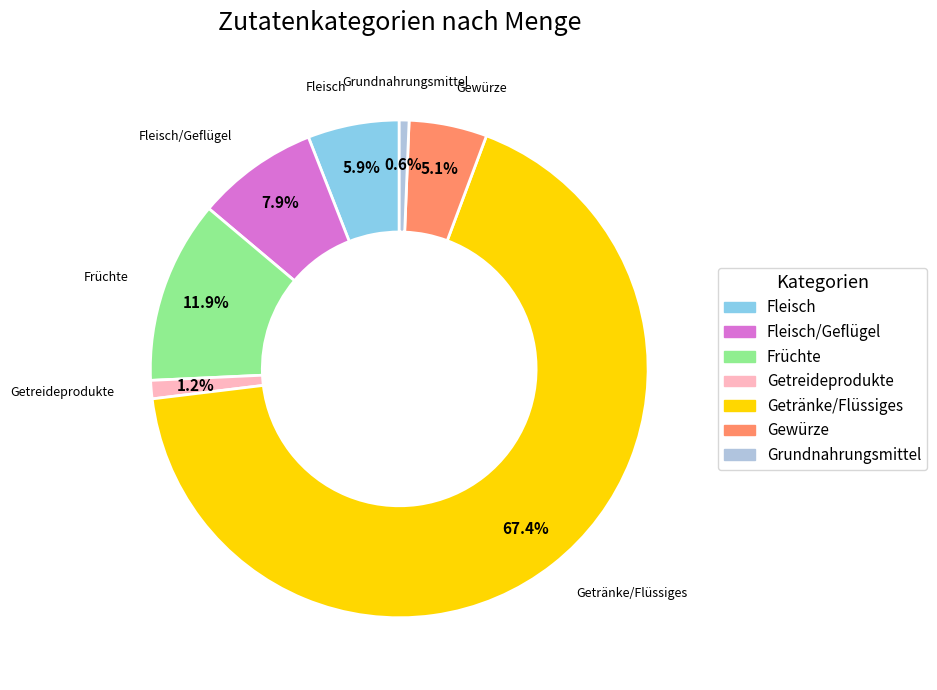

Is there any slice that represents more than half of the pie?

Yes